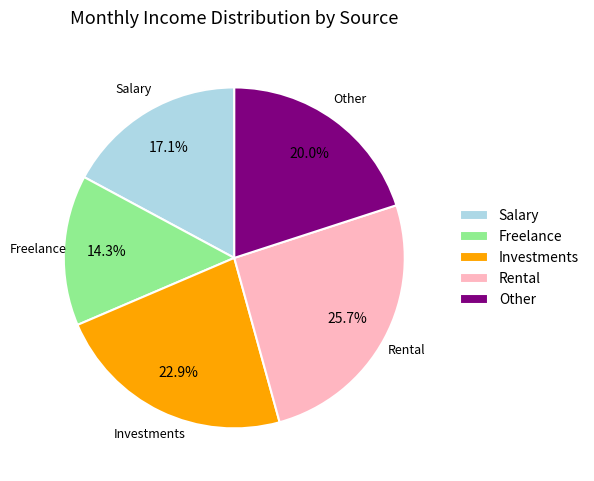

How many segments does this pie chart have?

5